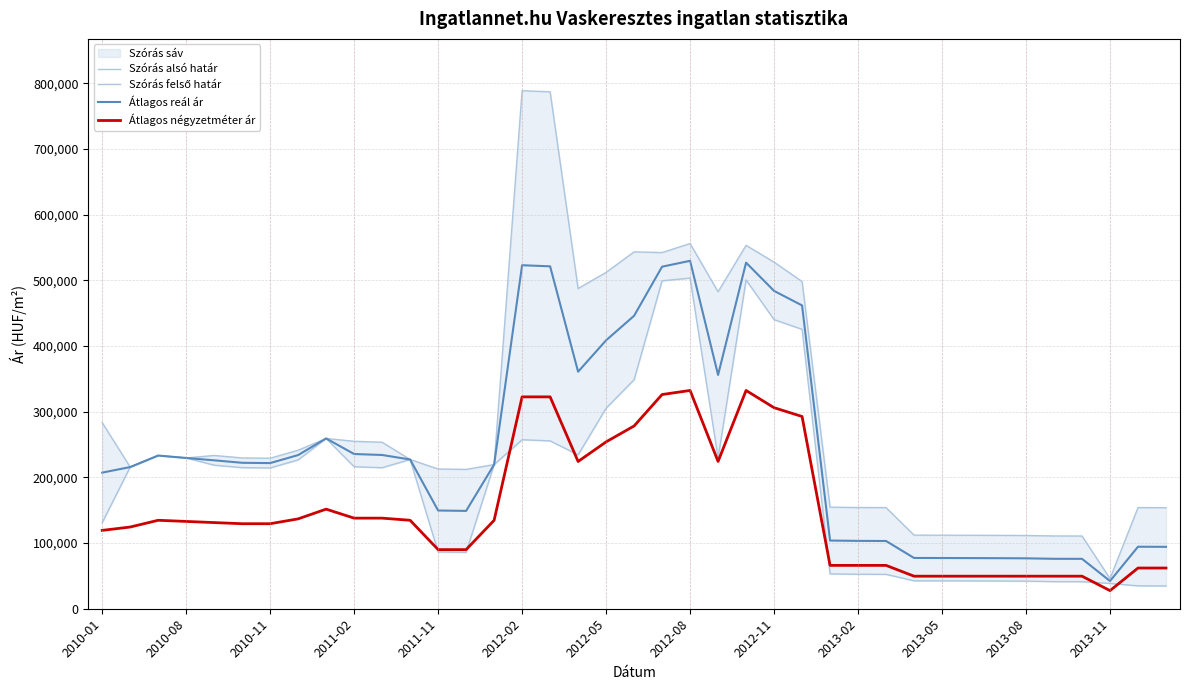

What is the maximum value for Átlagos reál ár?

529891